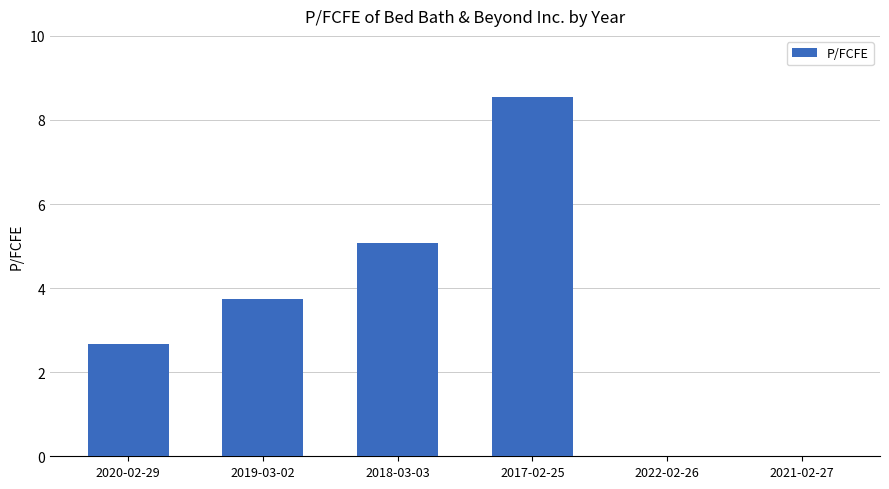

What is the maximum value shown in the chart?

8.6